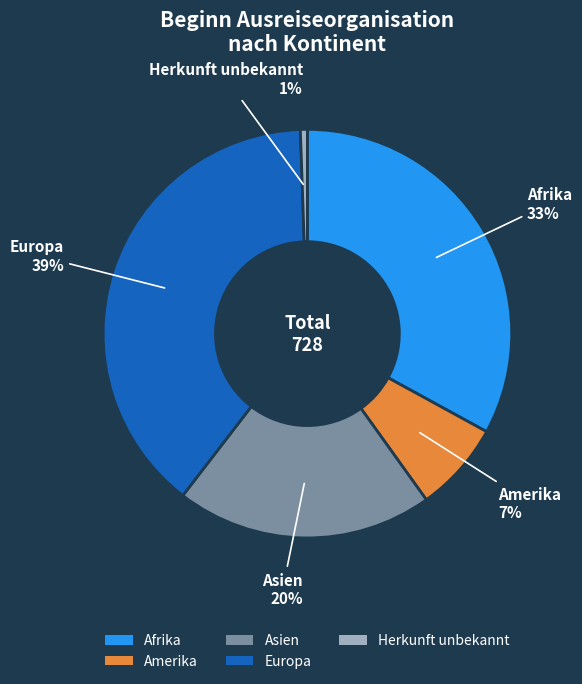

Rank the categories by value from highest to lowest.

Europa, Afrika, Asien, Amerika, Herkunft unbekannt